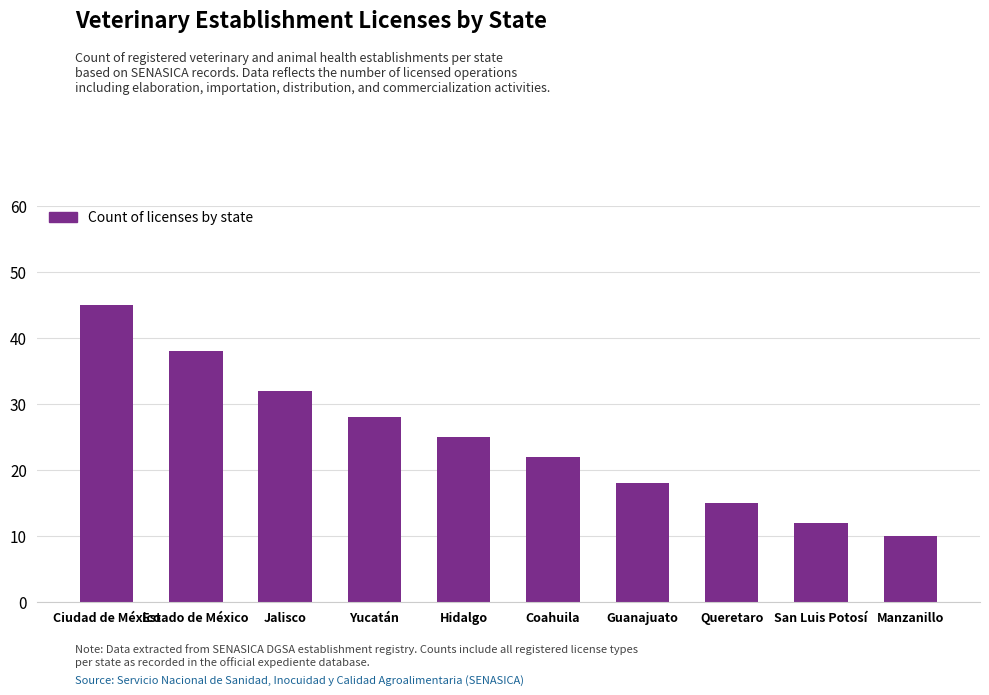

What is the label of the 7th bar from the right?

Yucatán